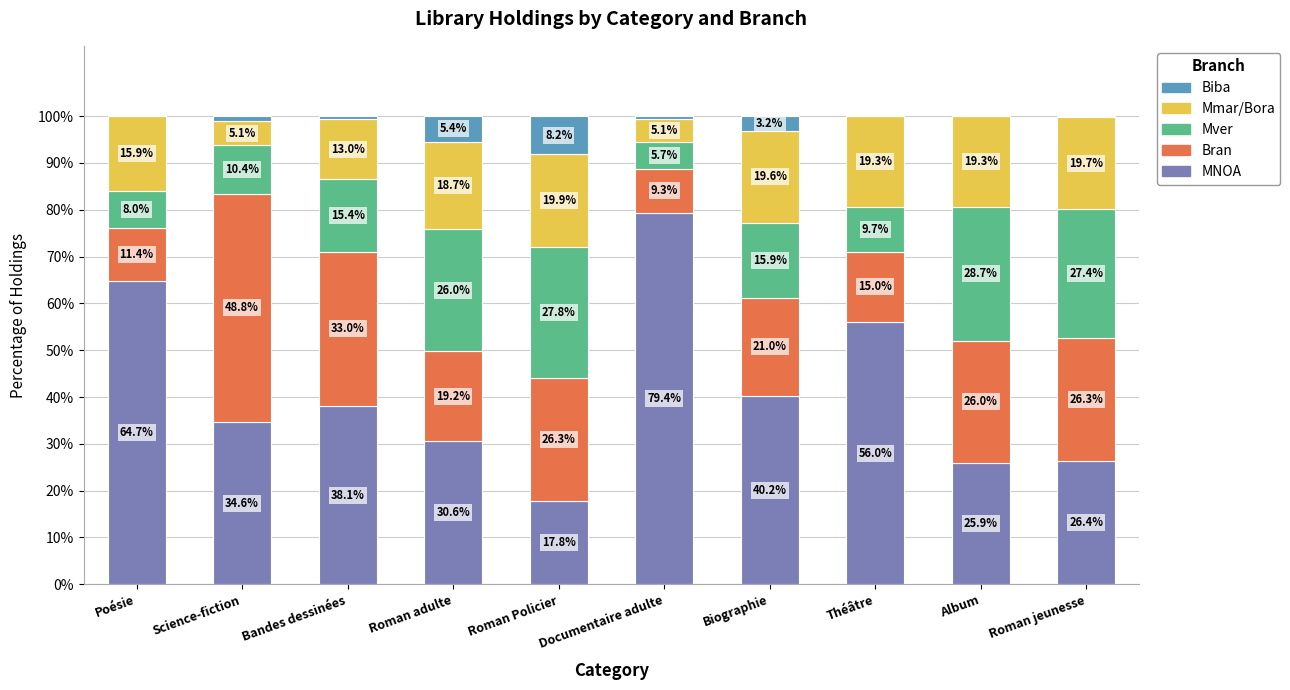

What is the sum of the MNOA values at Documentaire adulte and Bandes dessinées?

117.5